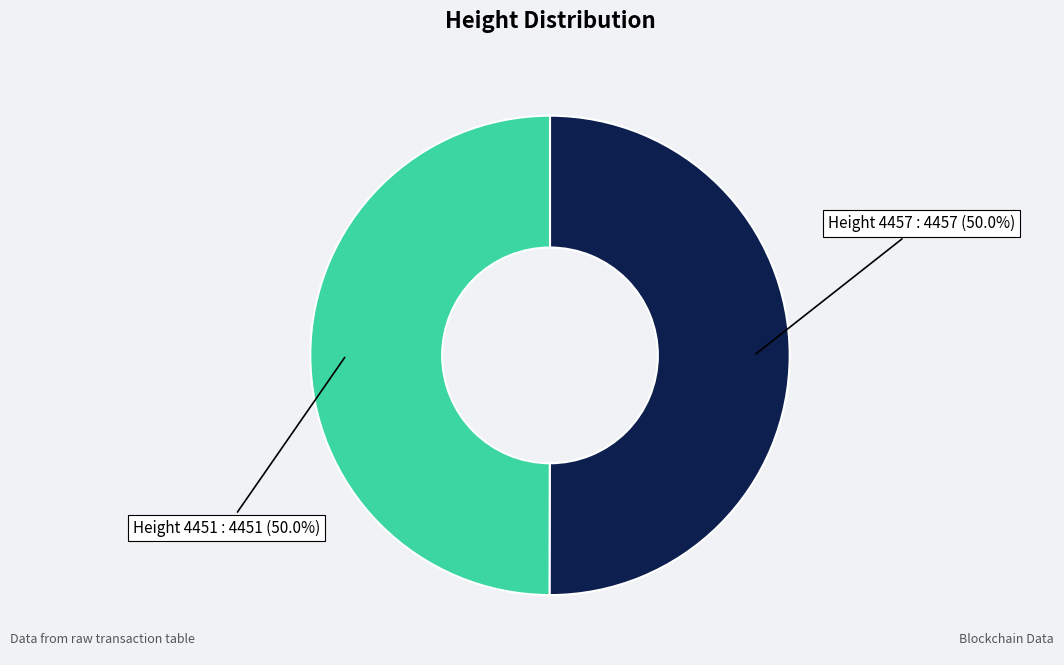

How many segments does this pie chart have?

2